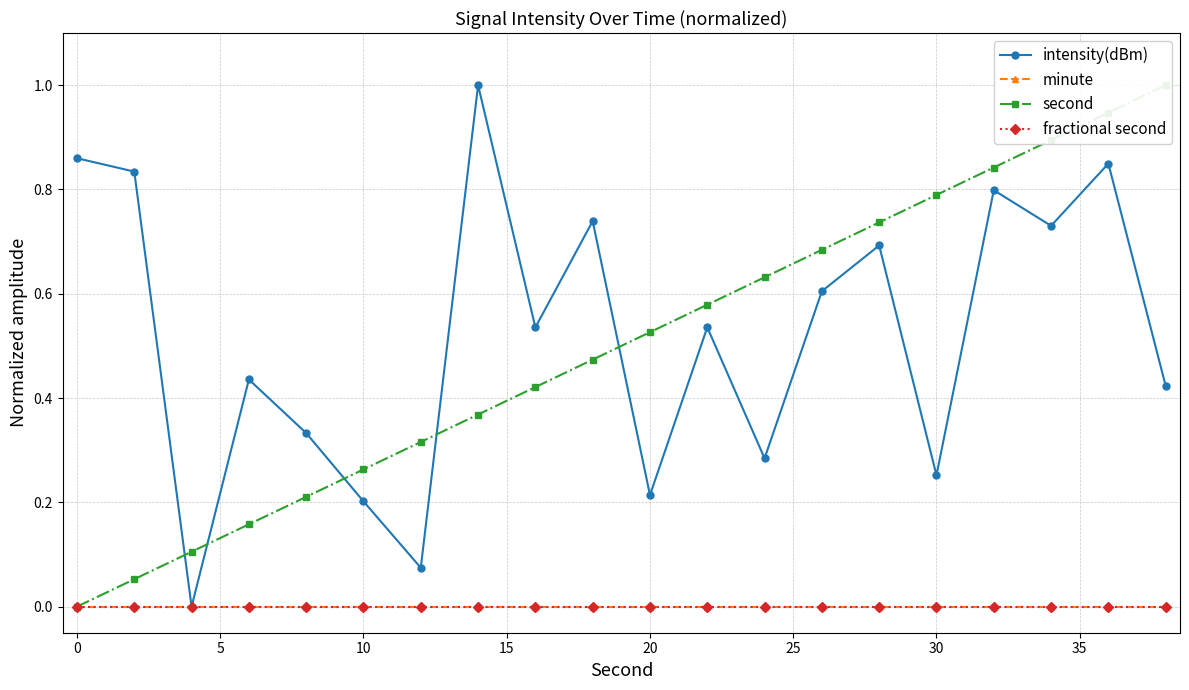

How many lines are shown in the chart?

4